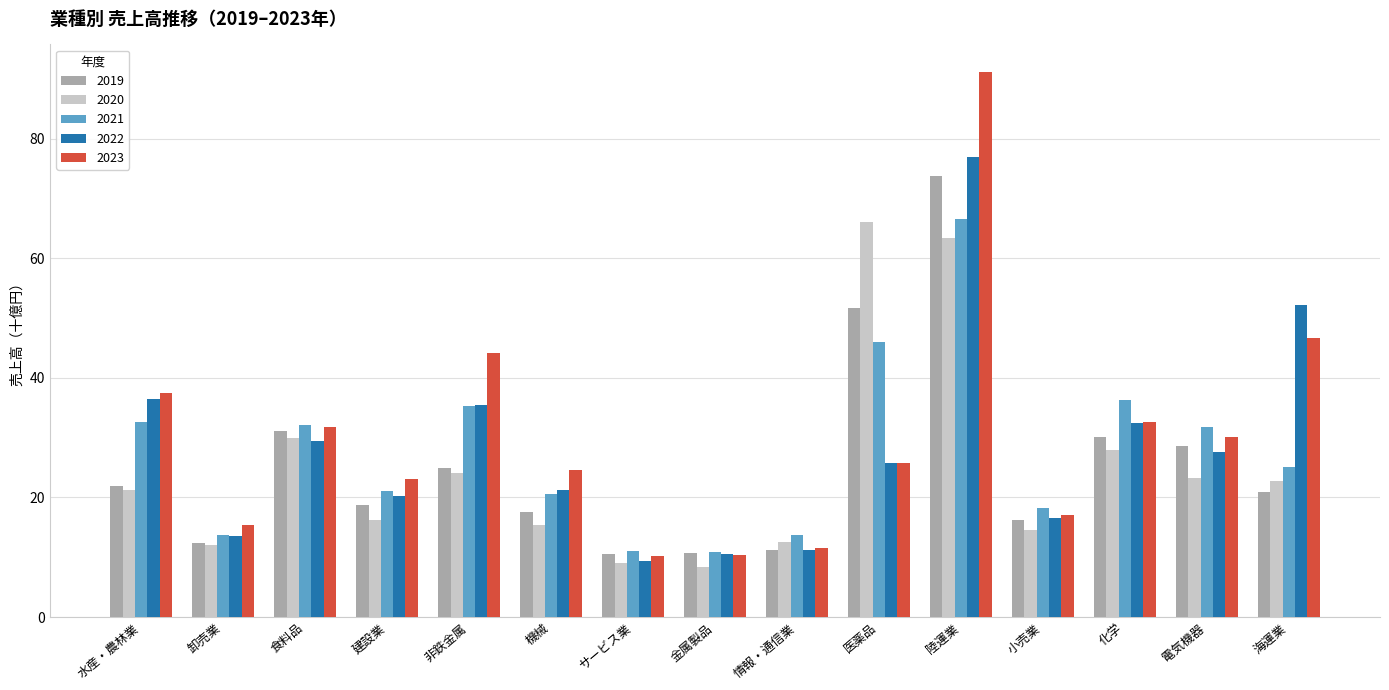

At how many categories does at least one series exceed 50?

3